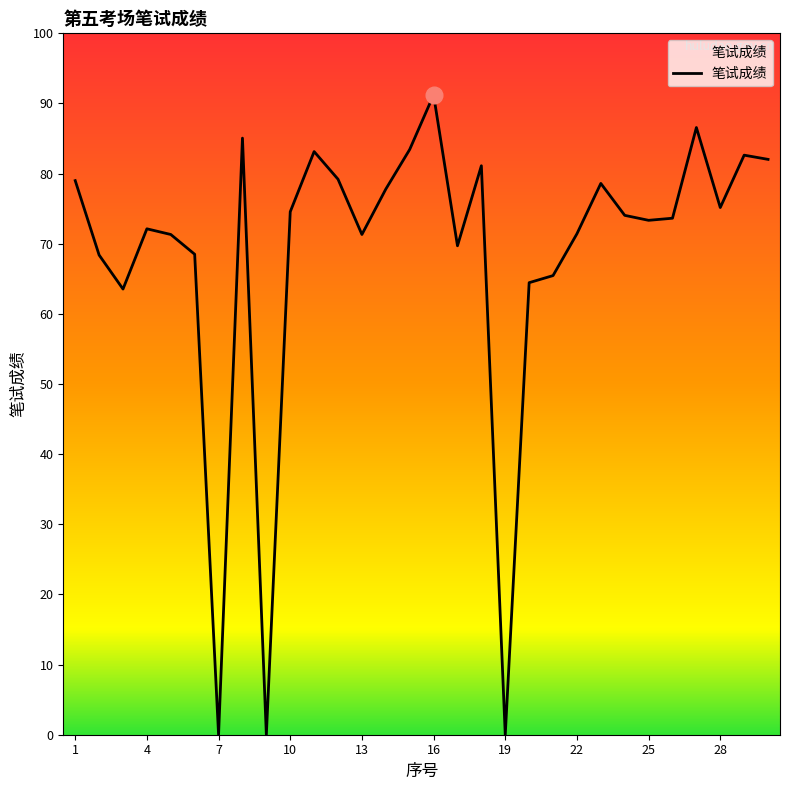

What is the difference between the maximum and minimum values?

91.2